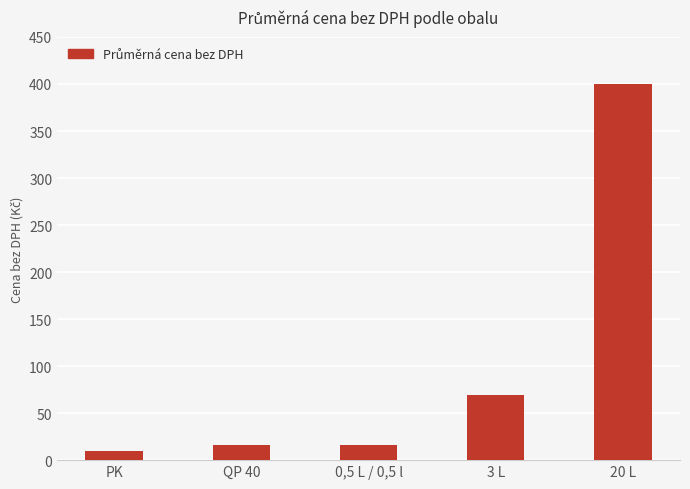

What is the greatest value displayed?

400.0